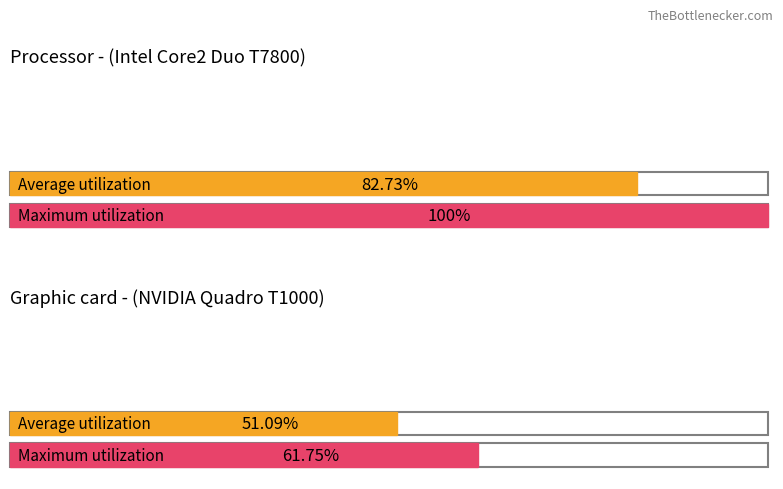

Which series has the largest total across all categories?

Maximum utilization